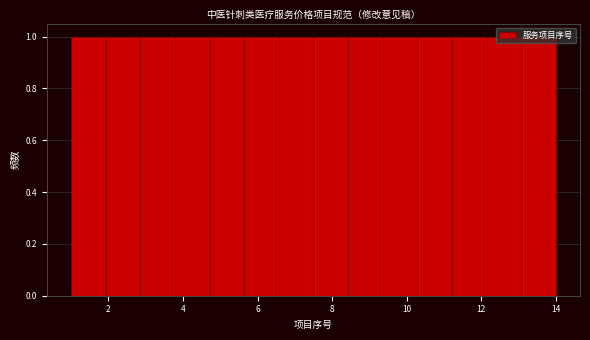

Reading left to right, transcribe this chart: for each bar, give the range it covers on the x-axis and its height. Neither the bar edges nor the heights are printed on the chart, so give them approximately, as read against the axes.

1.0 to 2.0: 1
2.0 to 2.8: 1
2.8 to 3.8: 1
3.8 to 4.8: 1
4.8 to 5.6: 1
5.6 to 6.6: 1
6.6 to 7.6: 1
7.6 to 8.4: 1
8.4 to 9.4: 1
9.4 to 10.2: 1
10.2 to 11.2: 1
11.2 to 12.2: 1
12.2 to 13.0: 1
13.0 to 14.0: 1